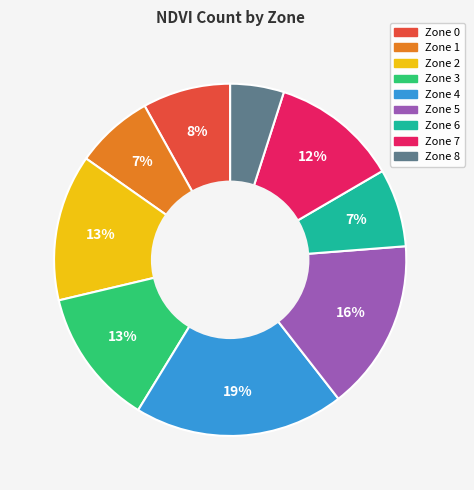

True or false: Zone 8 accounts for 5% of the total.

True